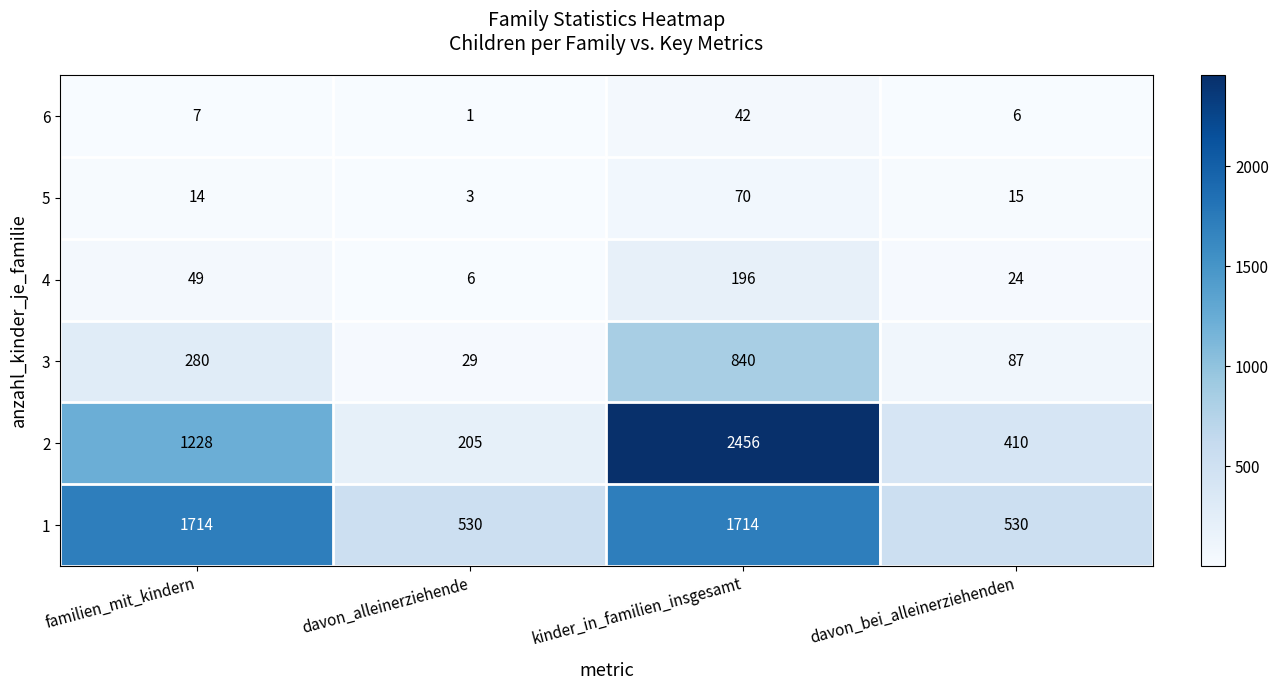

Reading left to right, transcribe all the data shown in this chart.

6: 7	1	42	6
5: 14	3	70	15
4: 49	6	196	24
3: 280	29	840	87
2: 1228	205	2456	410
1: 1714	530	1714	530